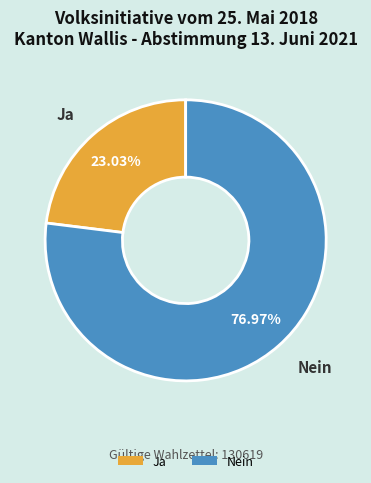

Count the number of slices in the pie.

2